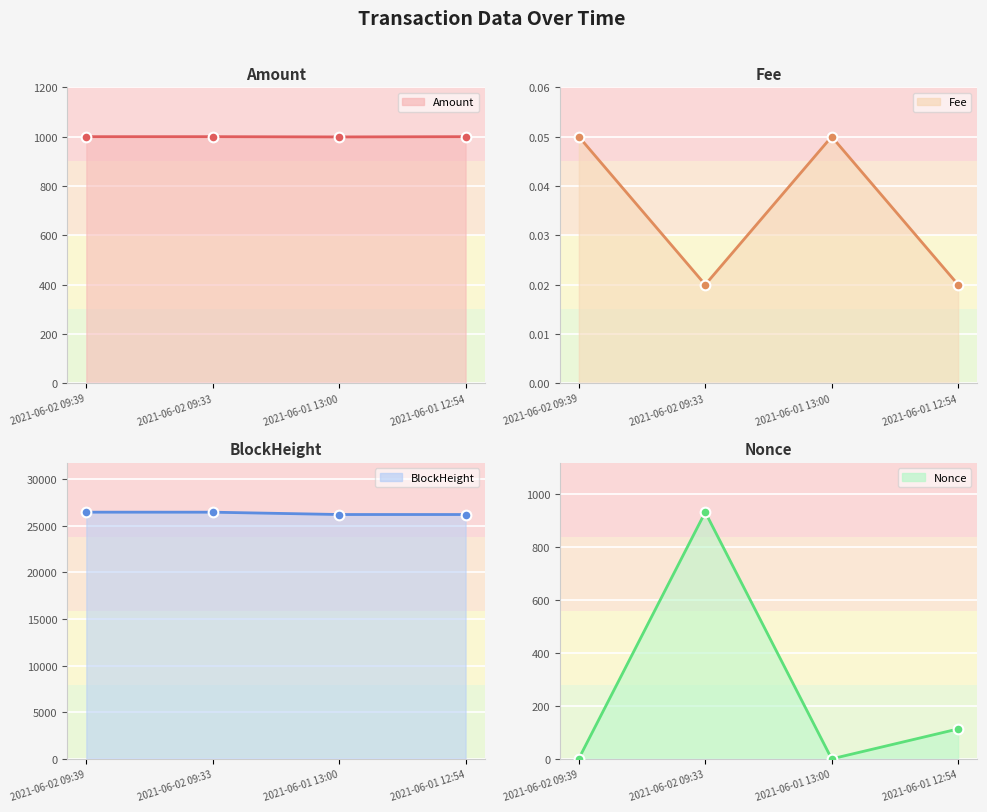

At which category is the sum across all series the highest?

2021-06-02 09:33